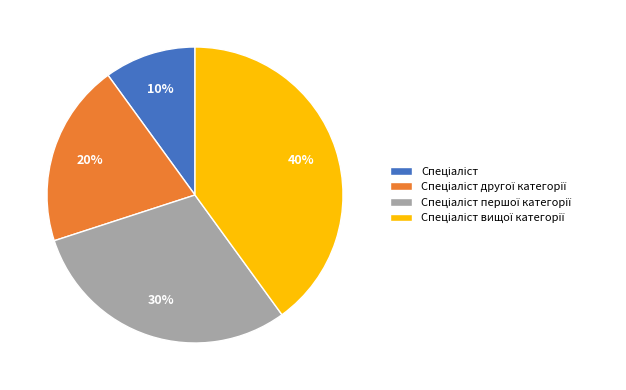

Is there a majority slice in this chart?

No